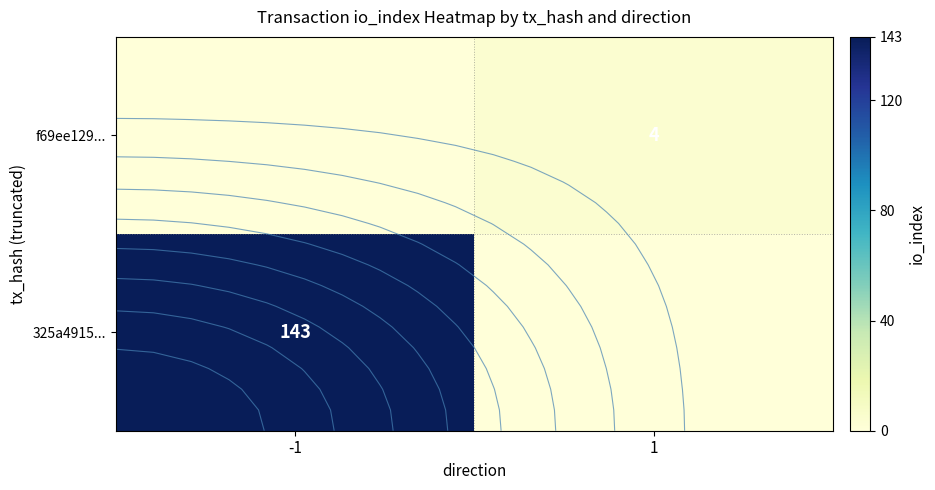

Which has a higher value, -1 or 1?

-1